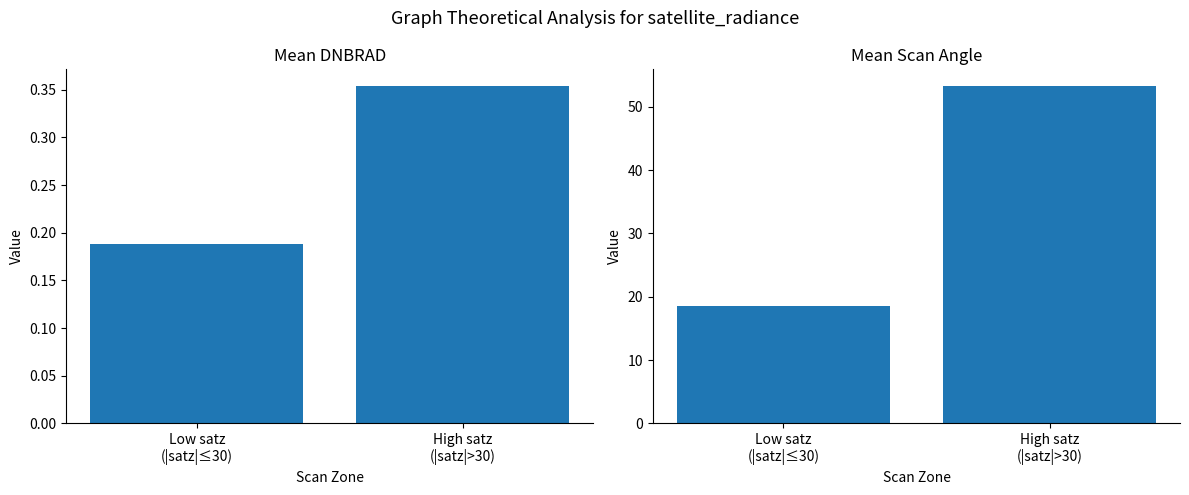

What value does the mean_dnbrad series have at High satz
(|satz|>30)?

0.4